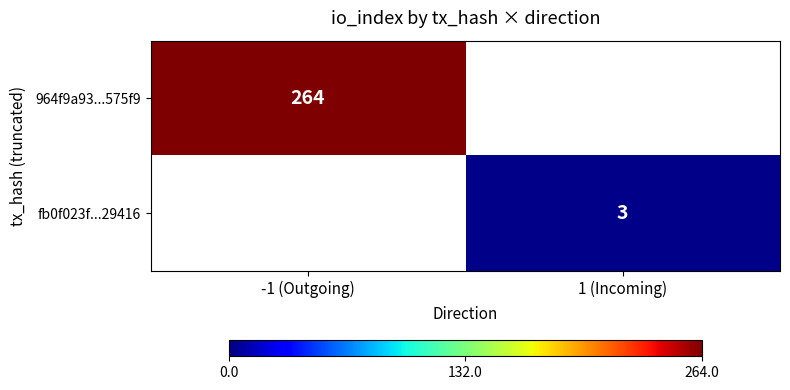

The value of 964f9a93...575f9 at -1 (Outgoing) is 469. True or false?

False